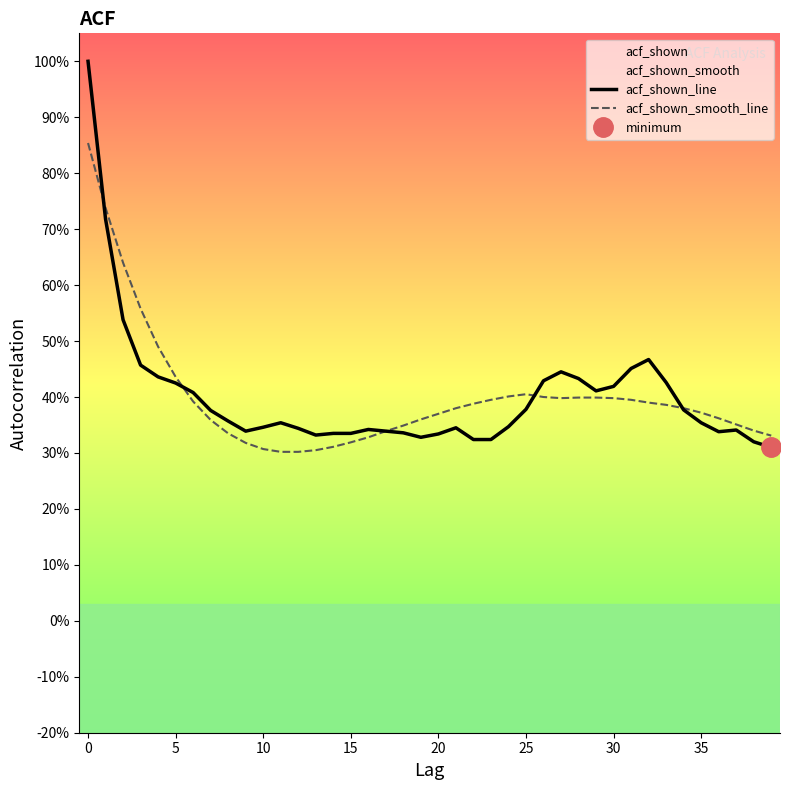

Which has a higher value, 38 or 33?

33